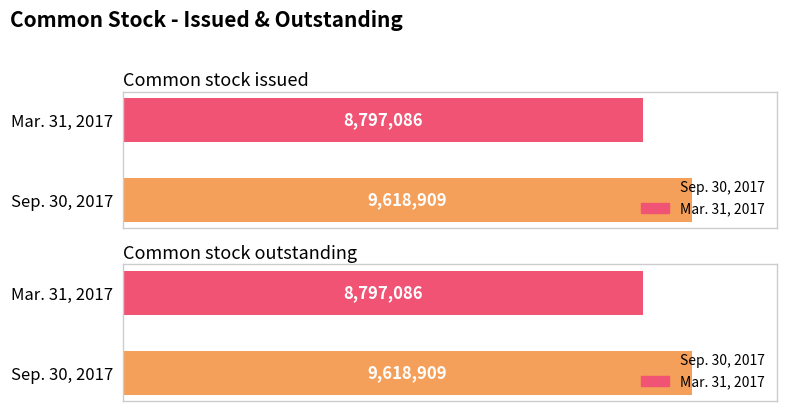

What position from the right is Common stock issued?

2